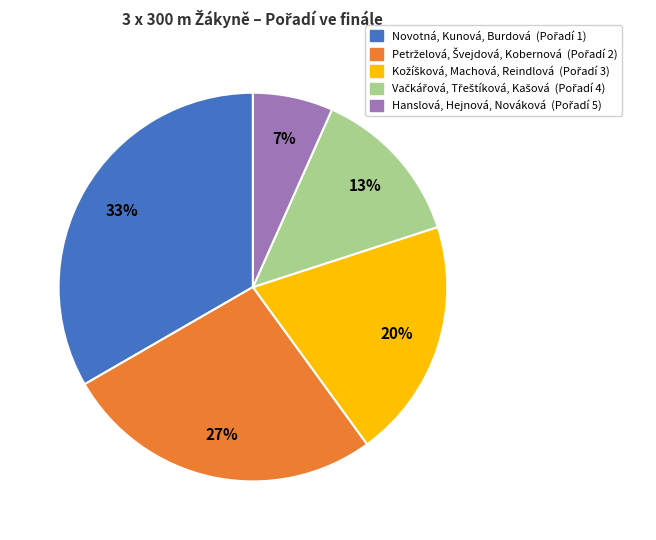

To the nearest percent, what is the average slice percentage?

20%